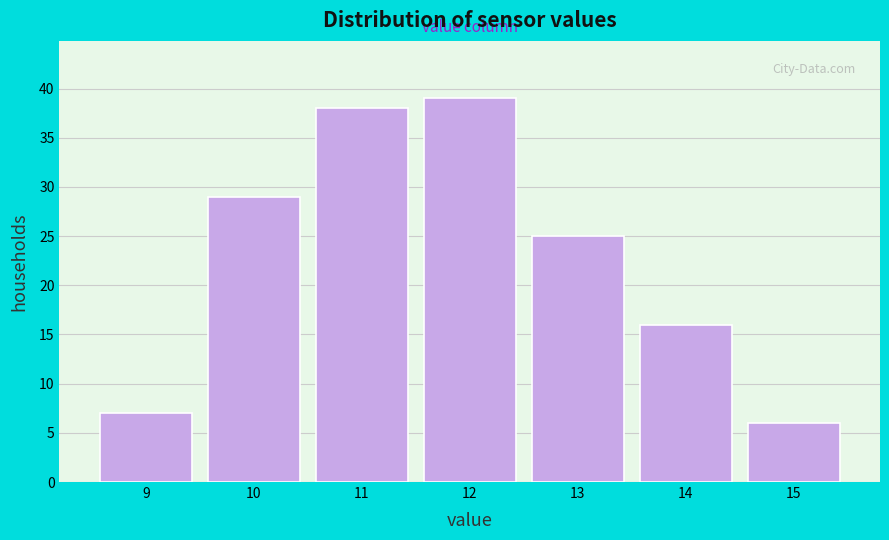

Over which range of the x-axis is the bar tallest?

11.5 to 12.5